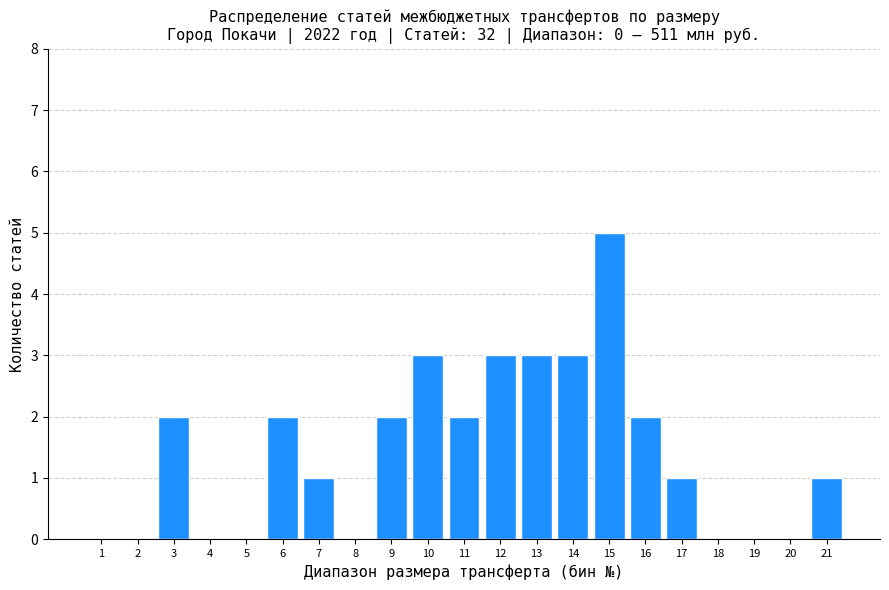

Reading left to right, extract all data points from this chart.

1=0	2=0	3=2	4=0	5=0	6=2	7=1	8=0	9=2	10=3	11=2	12=3	13=3	14=3	15=5	16=2	17=1	18=0	19=0	20=0	21=1